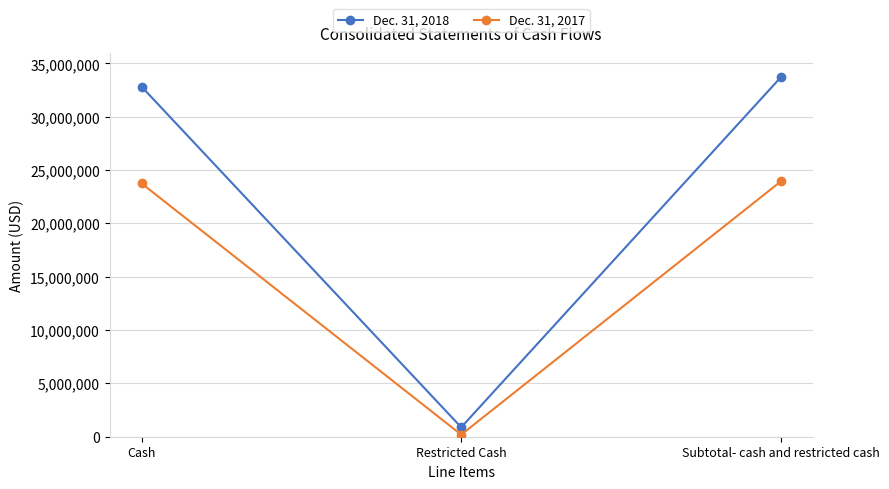

The Dec. 31, 2018 series shows 32827390 at Cash. True or false?

True